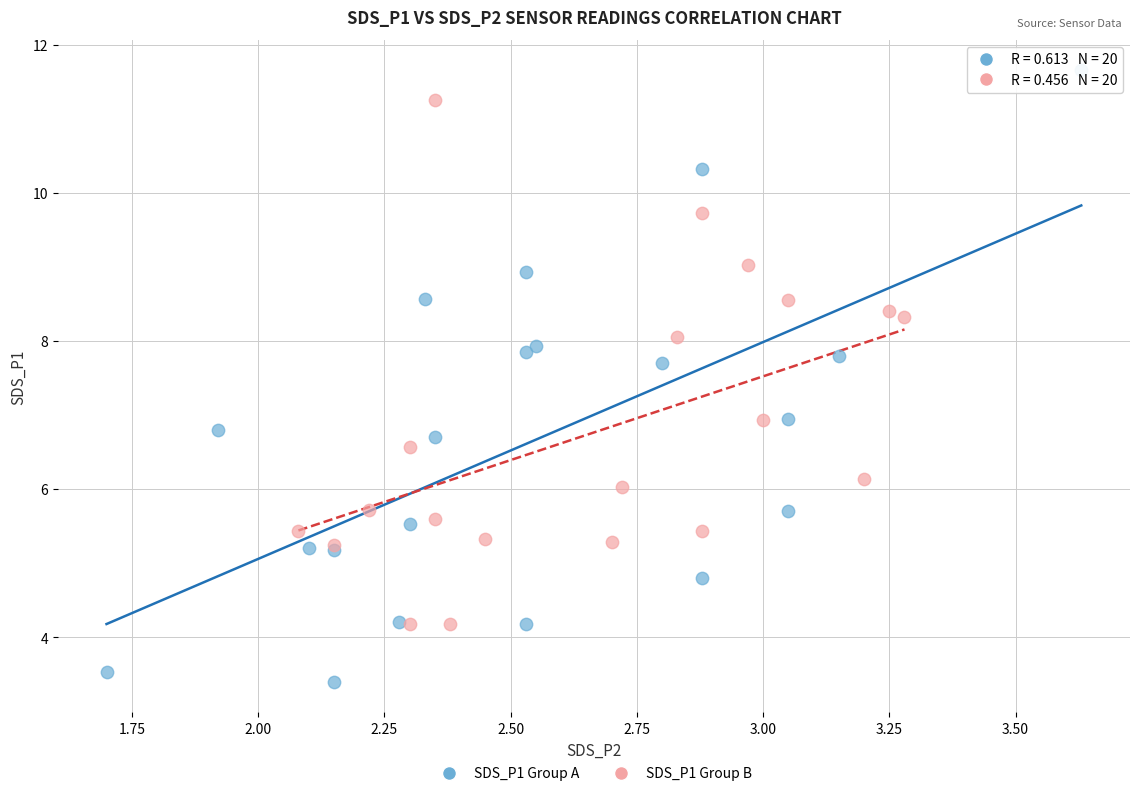

Which series has the largest Y range (max minus min)?

SDS_P1 Group A